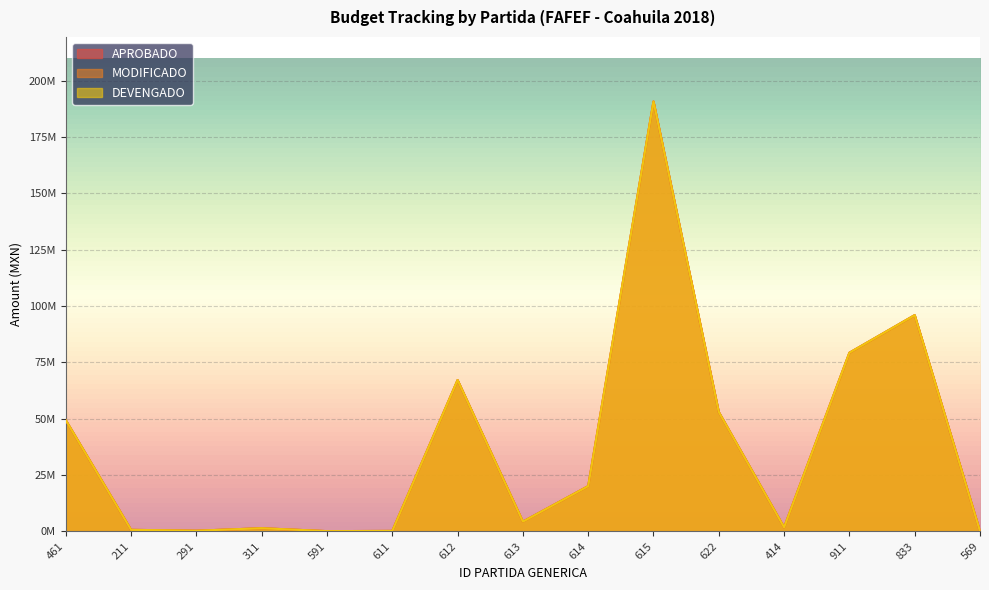

How many values in the APROBADO series exceed 4337280?

8